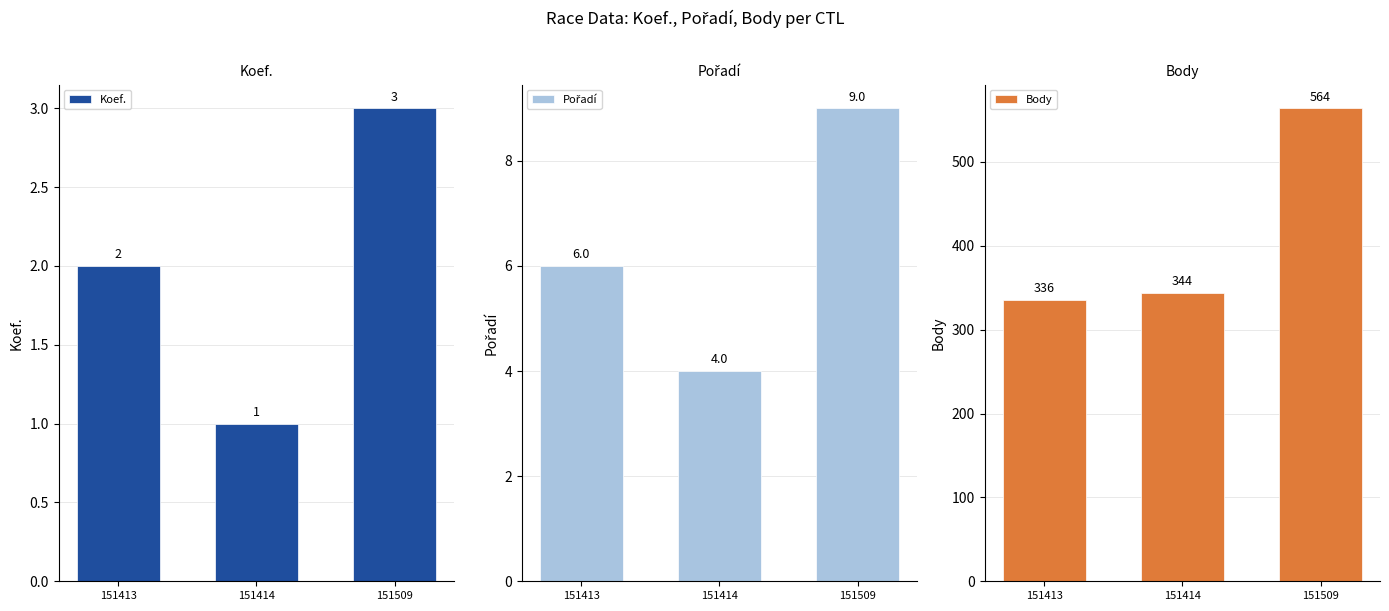

What is the lowest value of the Pořadí series?

4